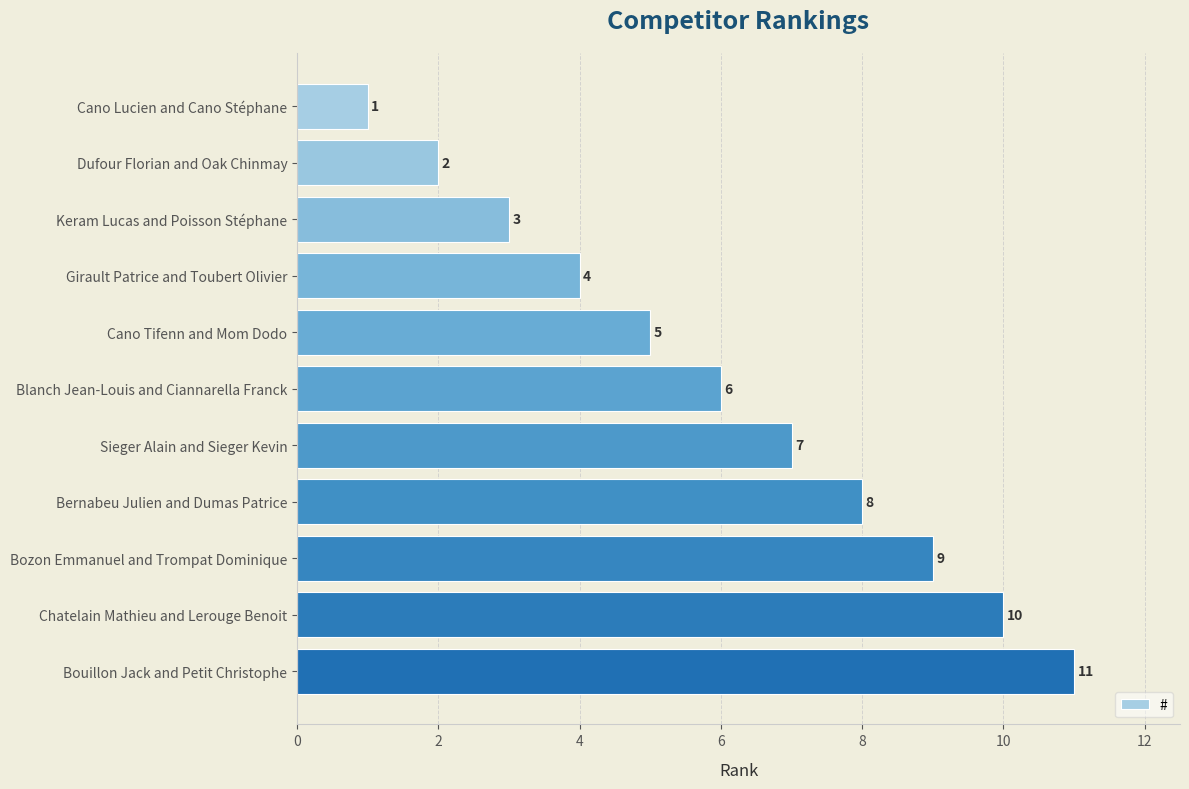

Where is the data nearest to the value 6?

Blanch Jean-Louis and Ciannarella Franck